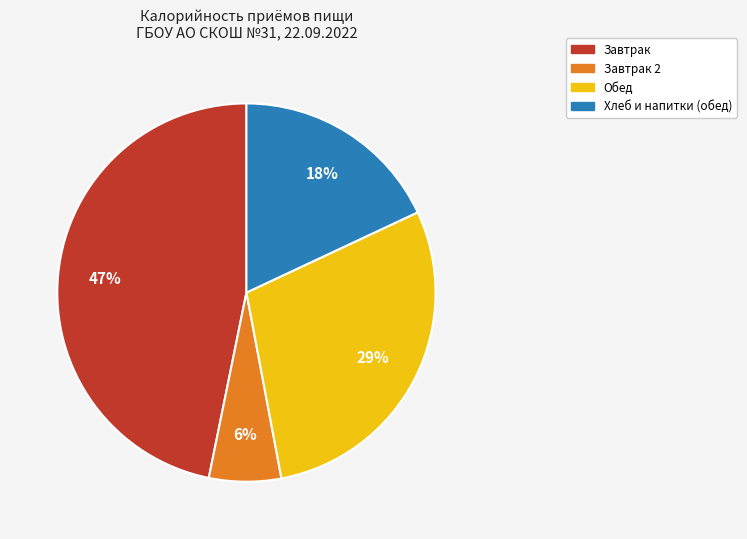

Does any single category account for the majority?

No